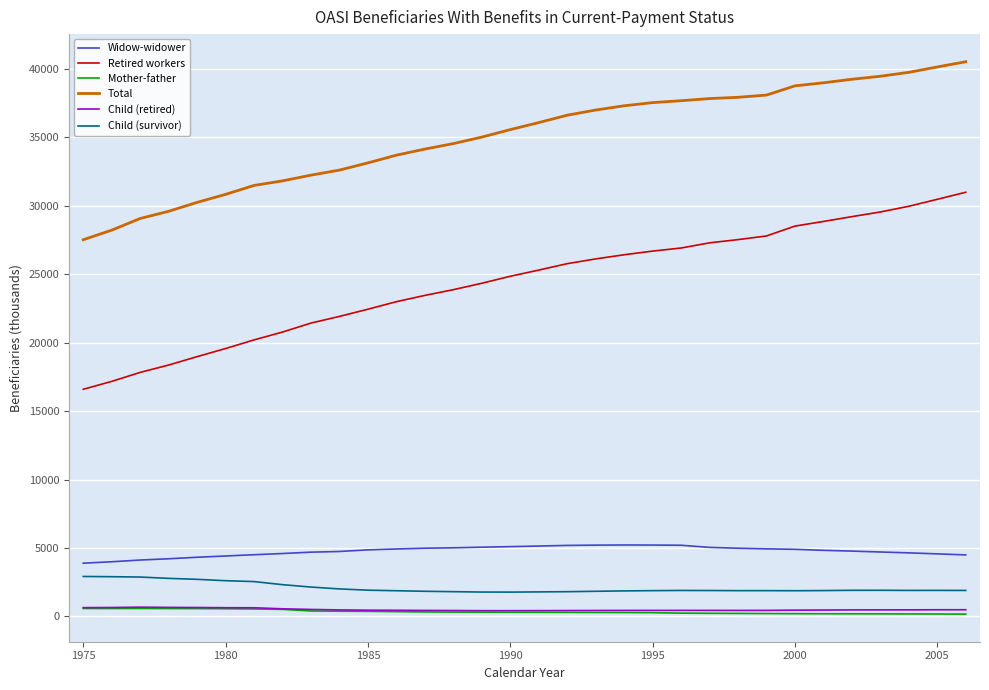

What are all the series names shown in the legend?

Widow-widower, Retired workers, Mother-father, Total, Child (retired), Child (survivor)